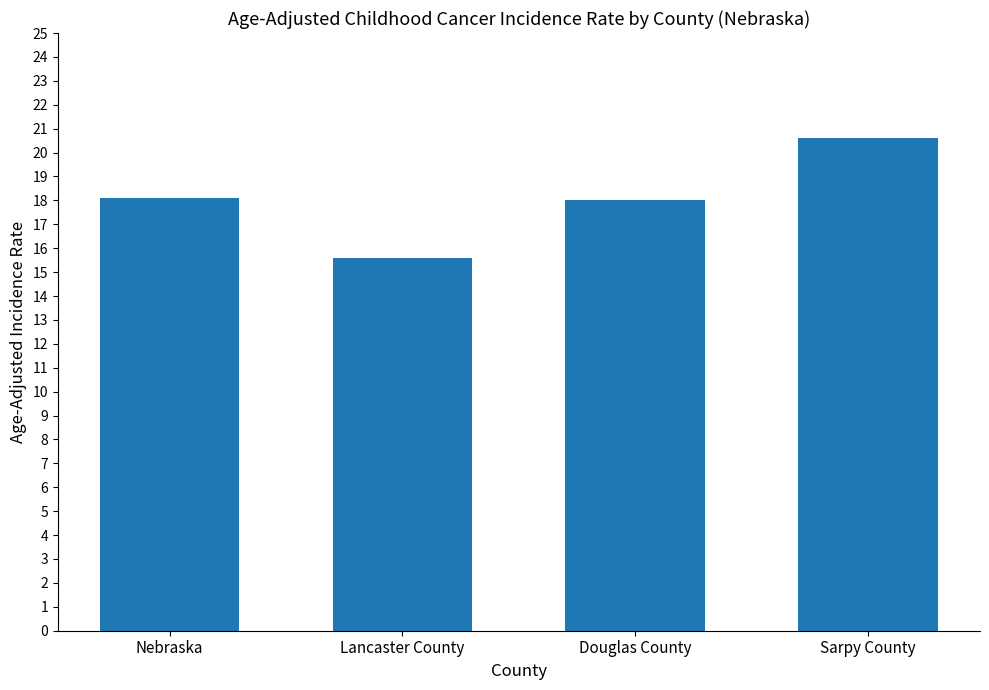

What is the label of the 1st bar from the left?

Nebraska